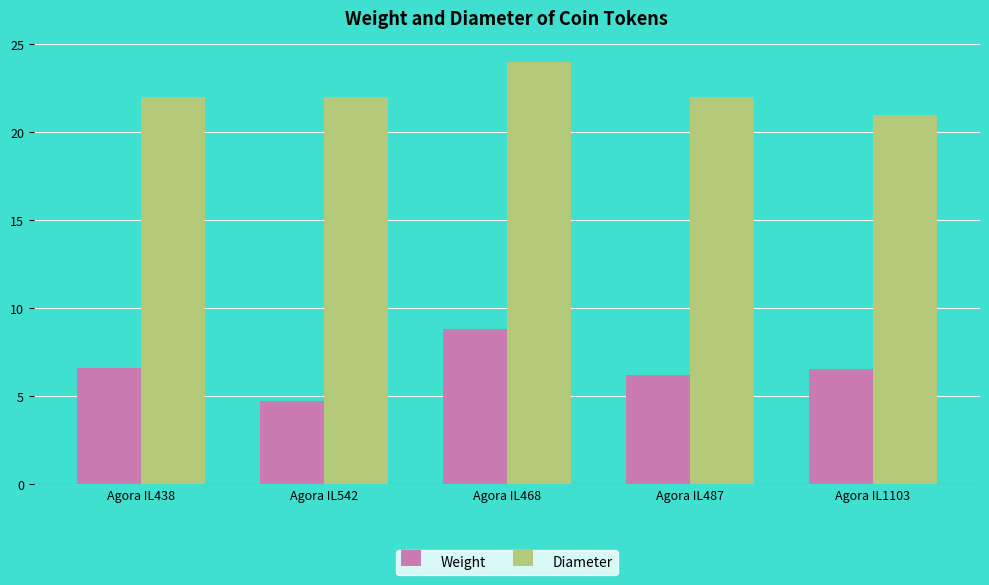

Which series has the largest total across all categories?

Diameter